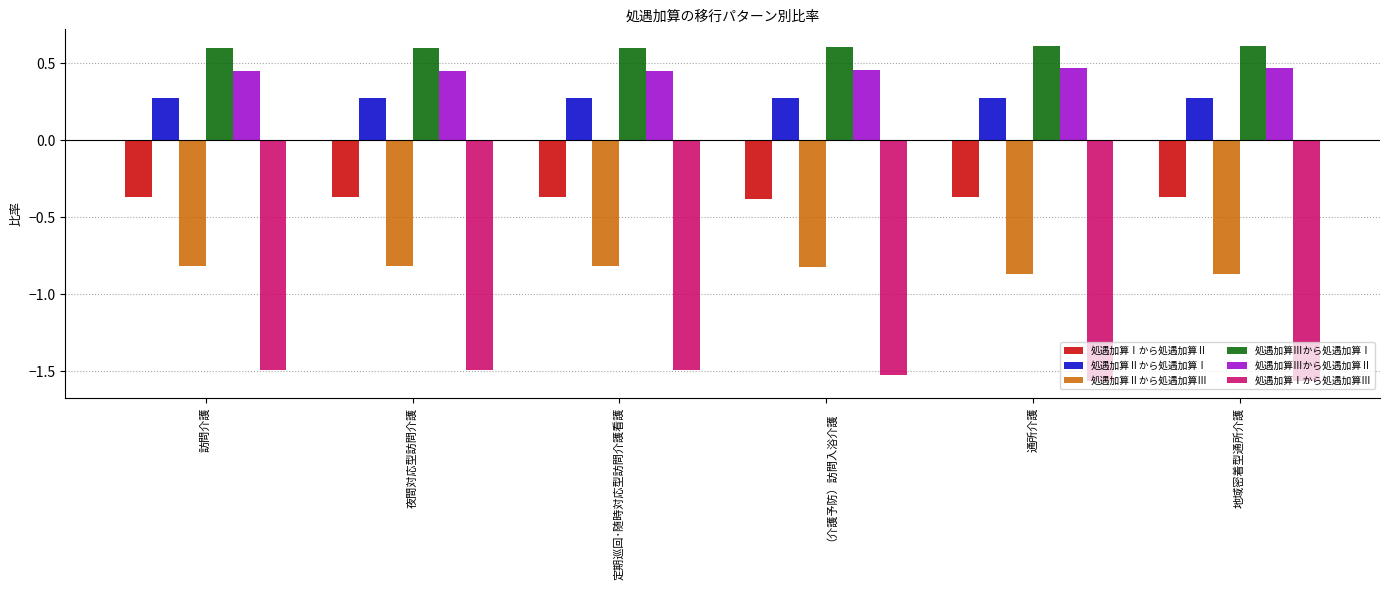

What are all the series names shown in the legend?

処遇加算Ⅰから処遇加算Ⅱ, 処遇加算Ⅱから処遇加算Ⅰ, 処遇加算Ⅱから処遇加算Ⅲ, 処遇加算Ⅲから処遇加算Ⅰ, 処遇加算Ⅲから処遇加算Ⅱ, 処遇加算Ⅰから処遇加算Ⅲ